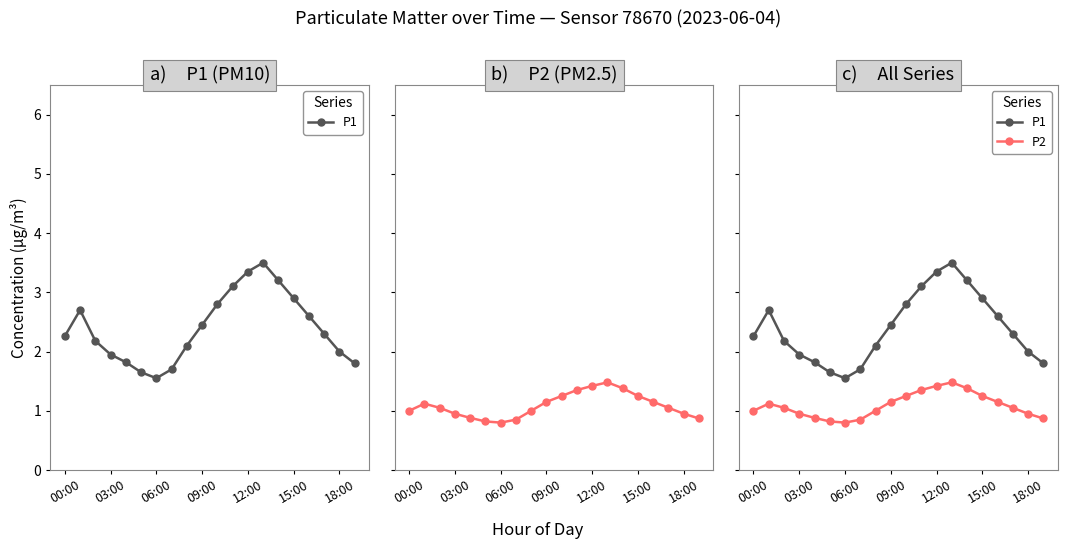

True or false: P1 and P2 intersect in this chart.

False